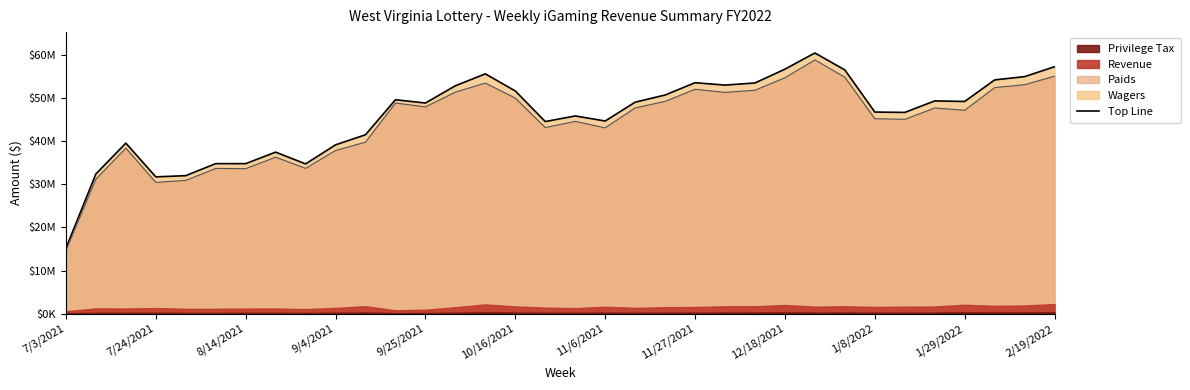

What is the value of the Paids point at the 4th from the left?

30464201.1